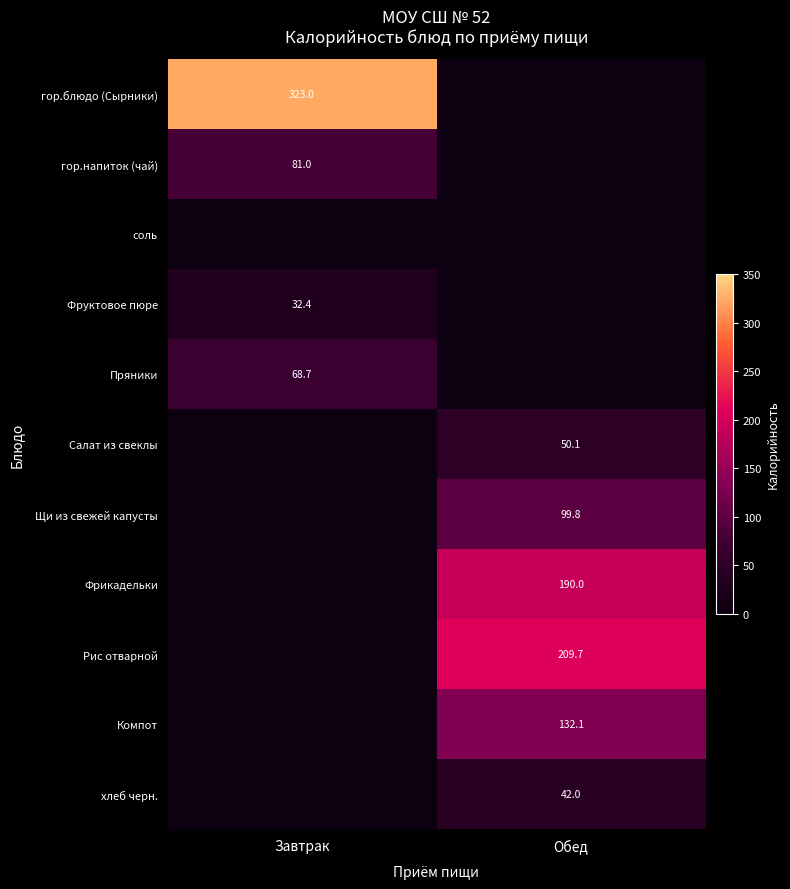

Is the value of Фрикадельки at Обед greater than the value of Рис отварной at Обед?

No